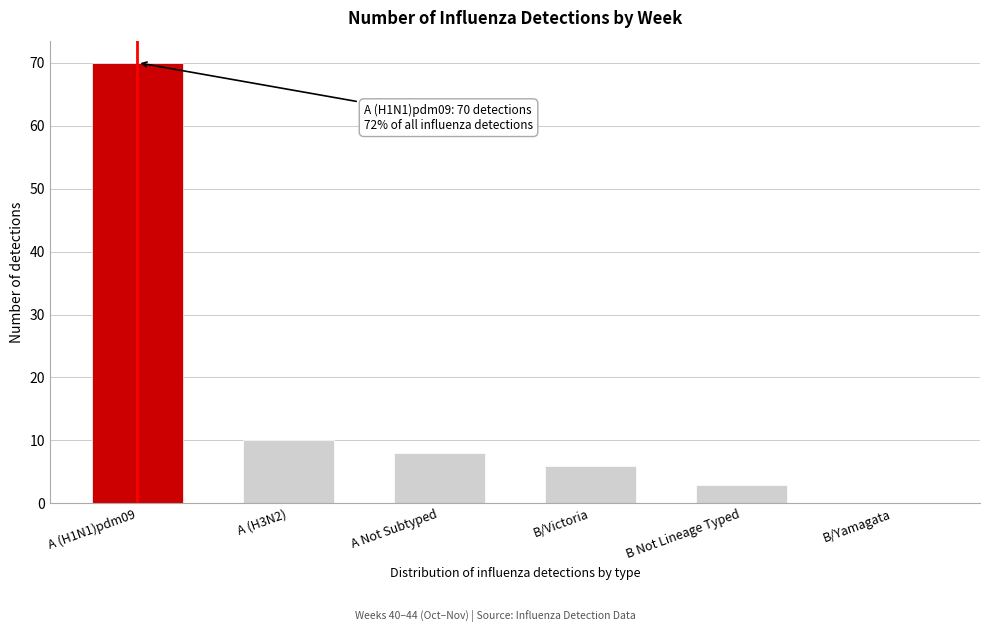

Reading left to right, list all the values displayed in this chart.

A (H1N1)pdm09=70	A (H3N2)=10	A Not Subtyped=8	B/Victoria=6	B Not Lineage Typed=3	B/Yamagata=0